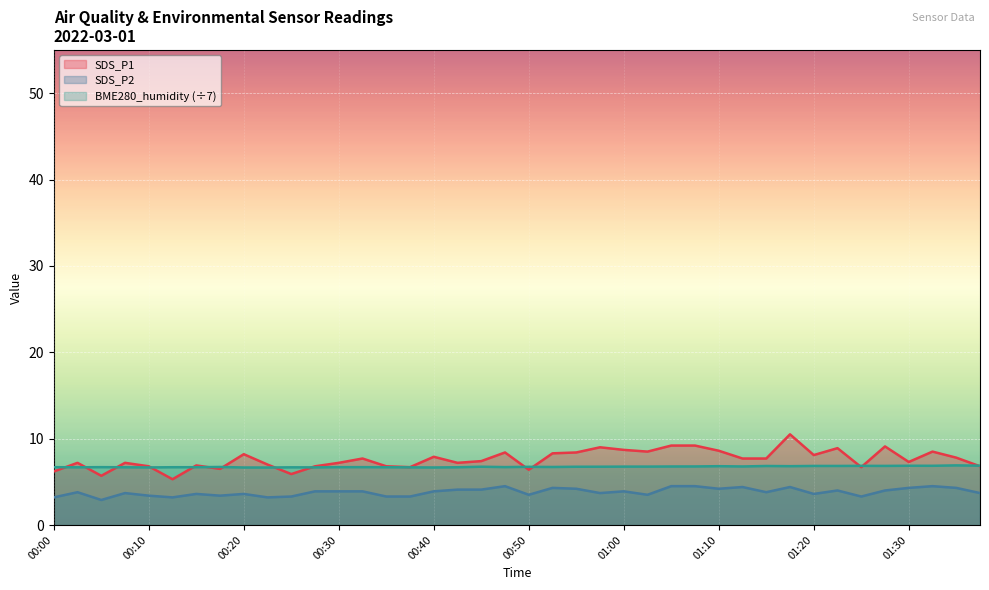

What is the label of the 14th point from the right?

01:05